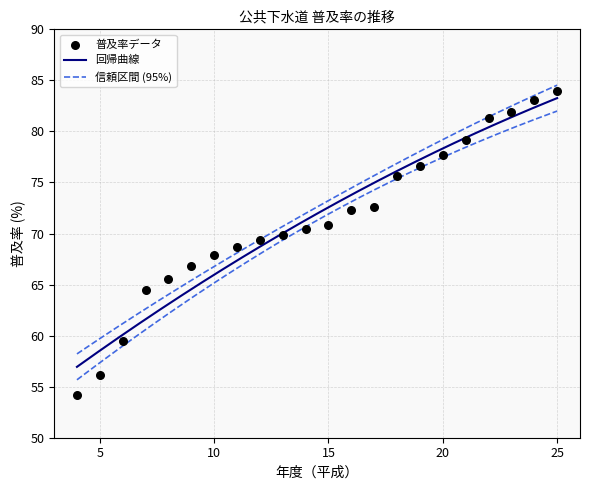

Which has a higher value, 15 or 6?

15